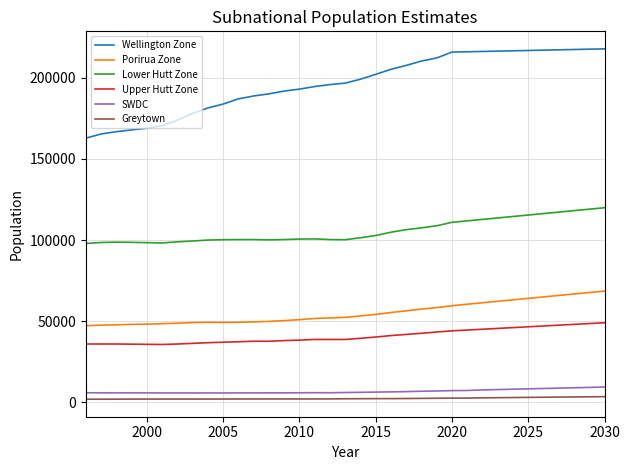

Which series has the largest total across all categories?

Wellington Zone